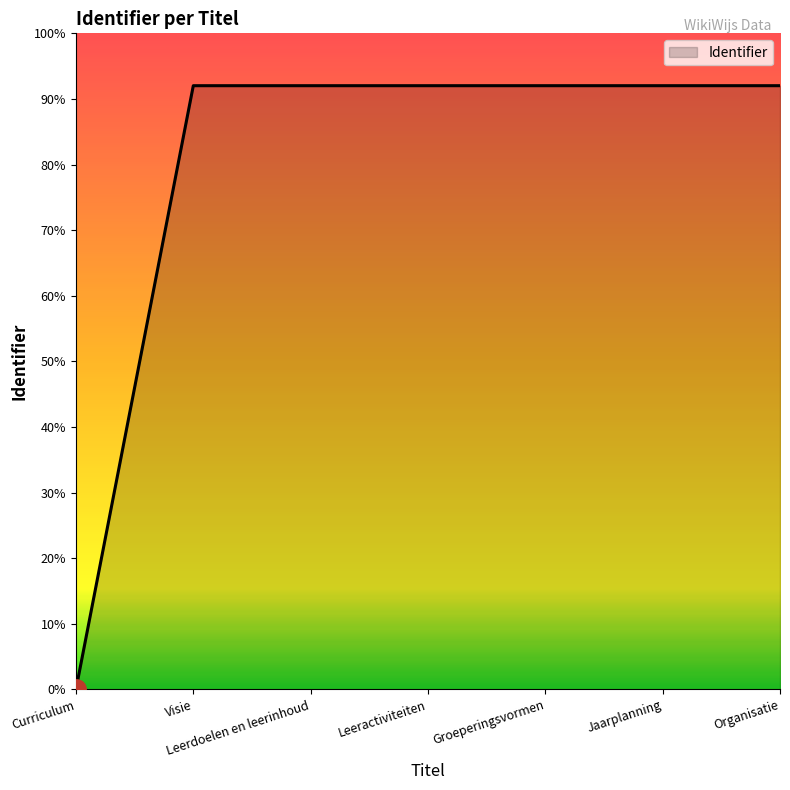

Is this an area chart (filled region under the line)?

Yes